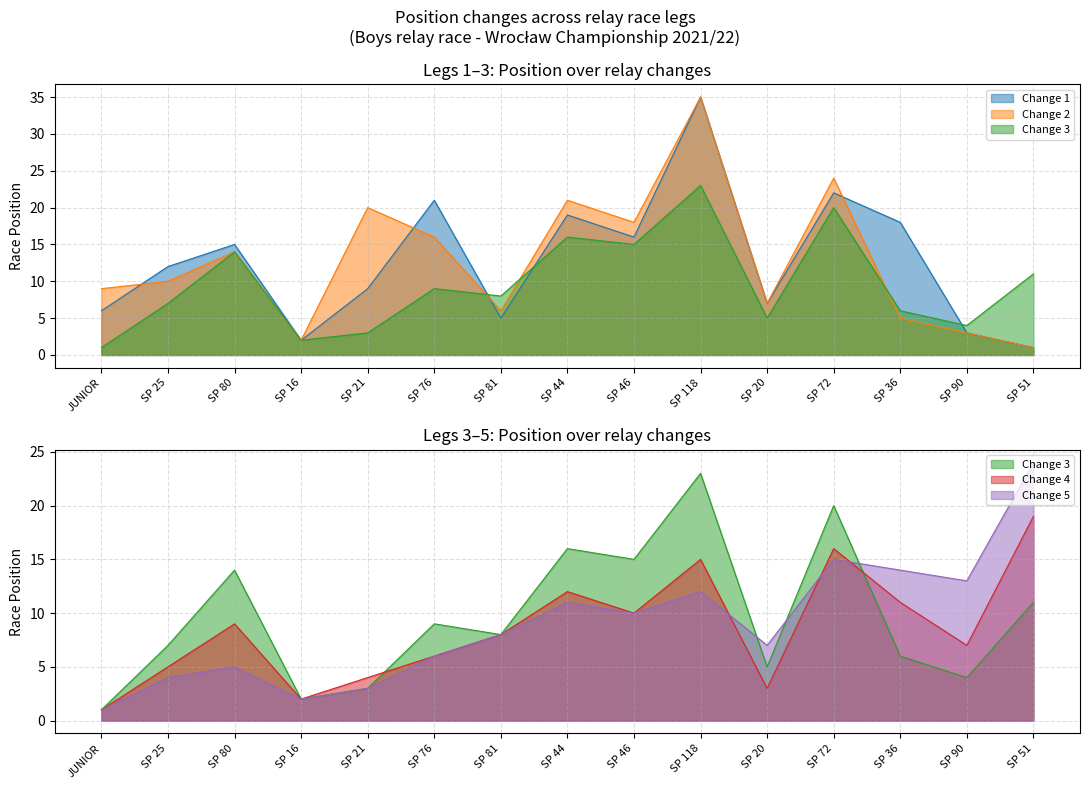

Is the value of Change 5 at SP 21 greater than the value of Change 3 at SP 118?

No